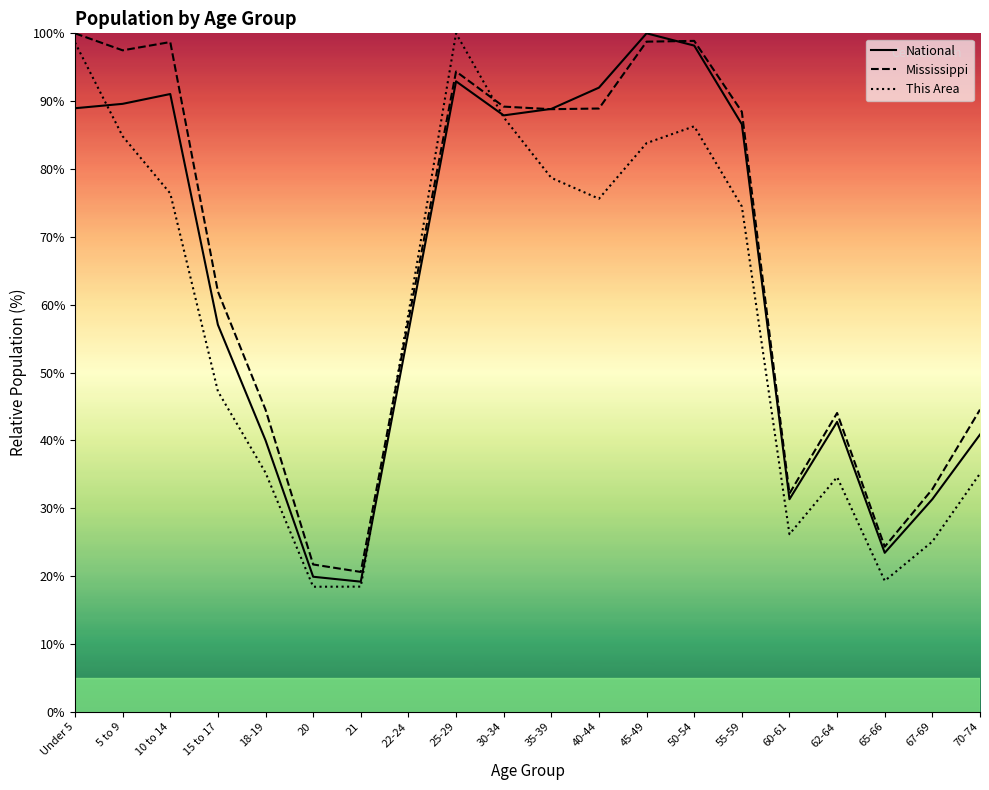

Between Under 5 and 70-74, which series saw the biggest shift?

This Area